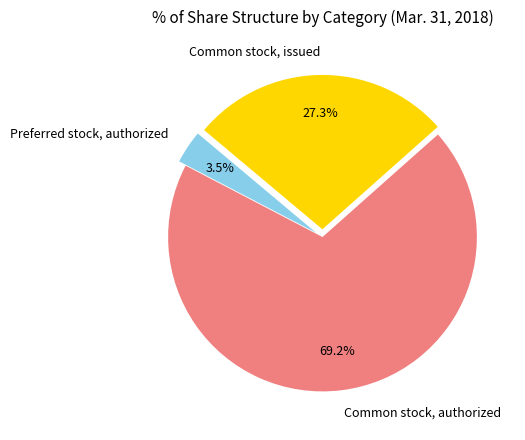

Rank the categories by value from lowest to highest.

Preferred stock, authorized, Common stock, issued, Common stock, authorized